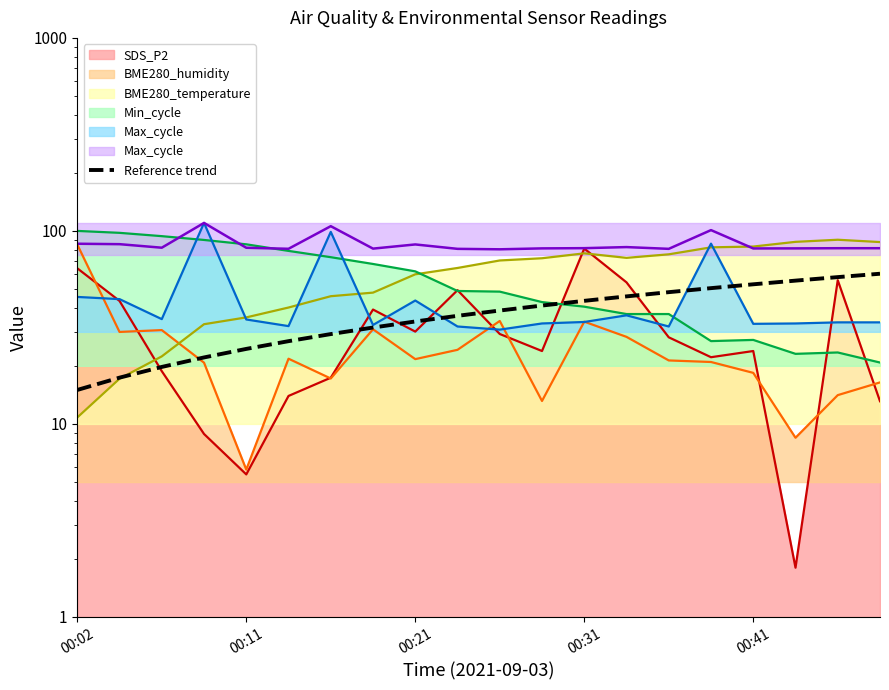

Between 15 and 6, which is larger?

15